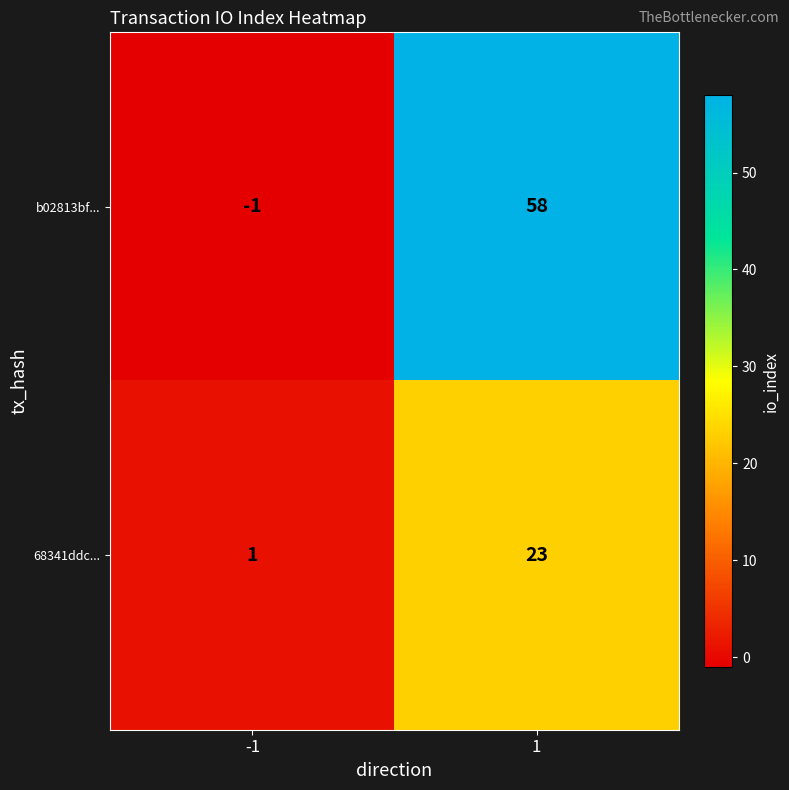

Rank the series by their maximum value, from highest to lowest.

b02813bf..., 68341ddc...